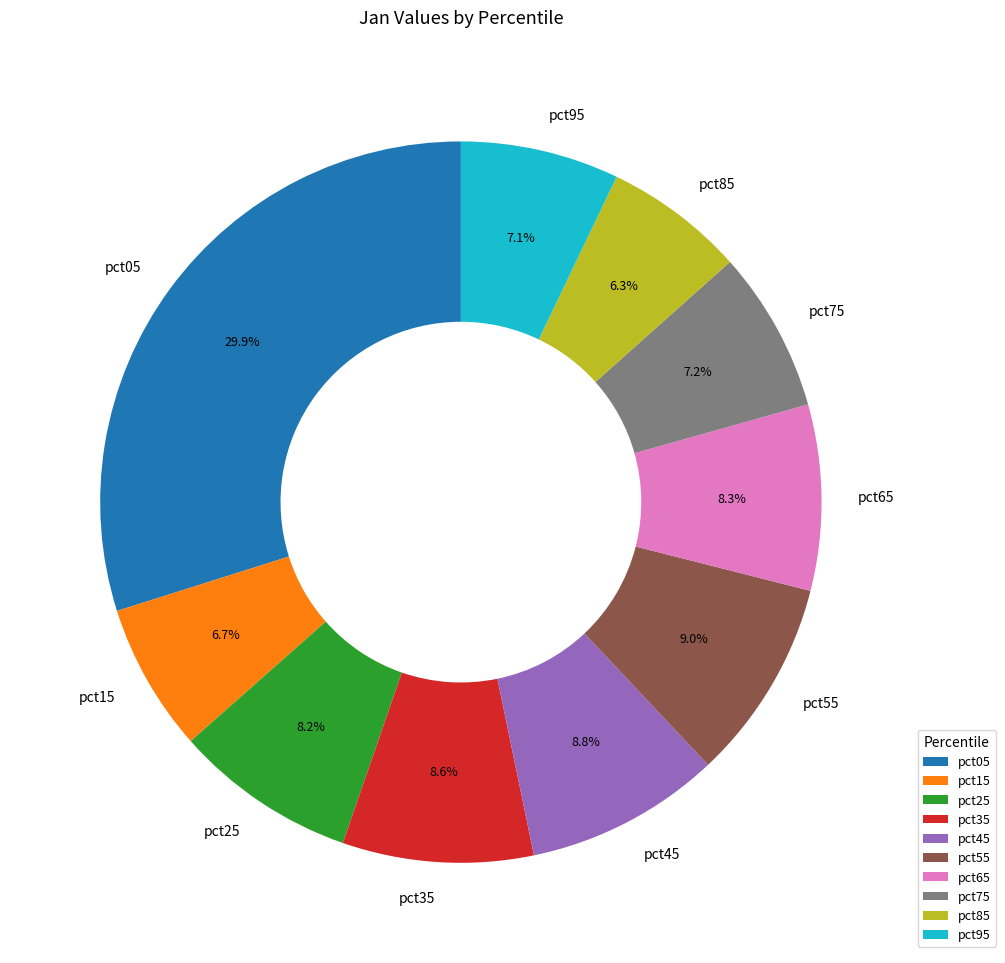

To the nearest percent, what percentage of the pie is pct75?

7%